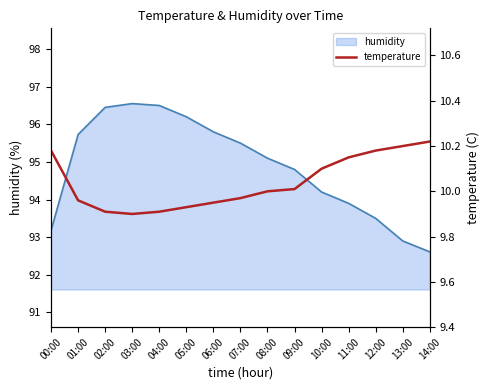

True or false: the data shows 3.7 at 00:00.

False